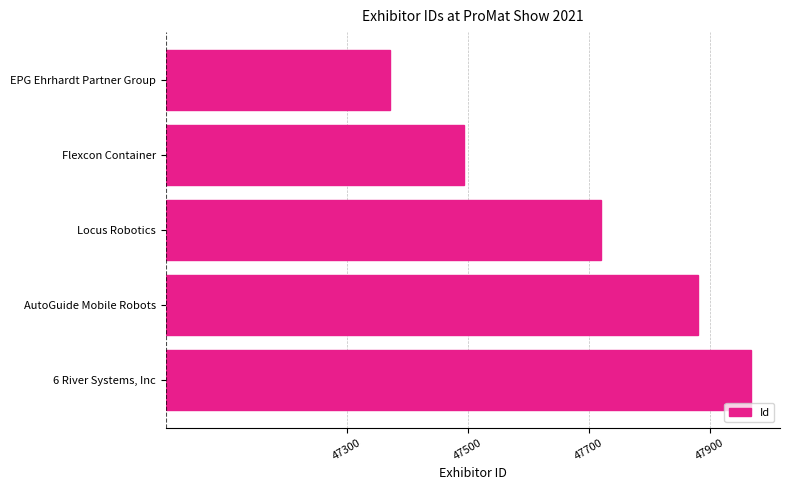

How many bars are there in total?

5